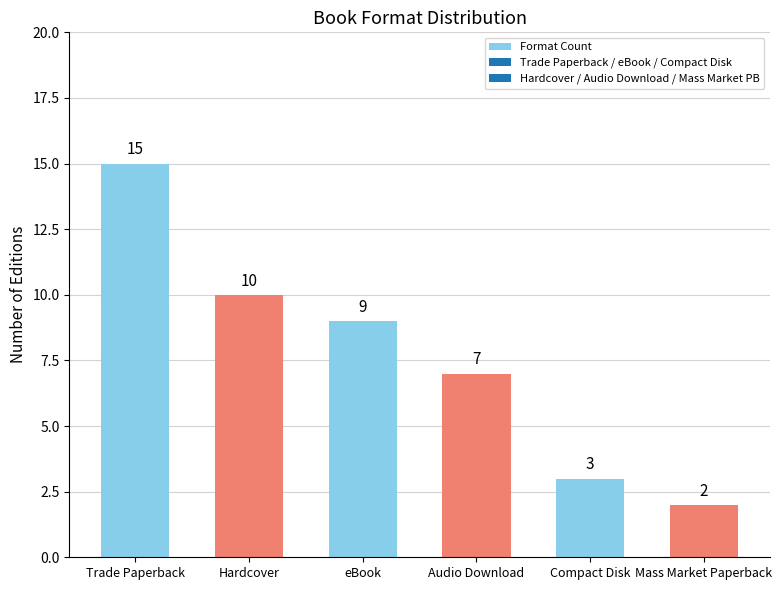

What is the difference between the second highest and minimum values?

8